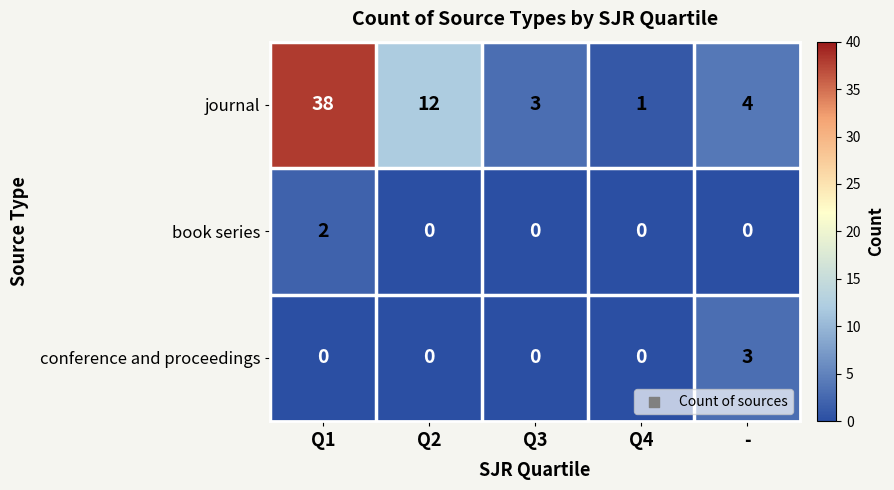

Is the value of journal at - greater than the value of conference and proceedings at Q4?

Yes